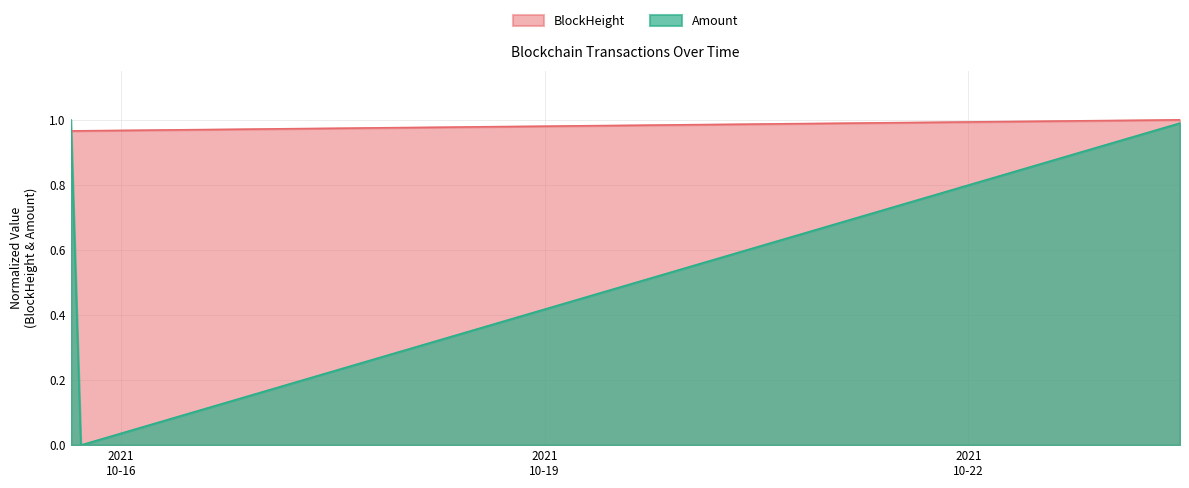

Which series changed the most between 2021-10-15 17:12:00 and 2021-10-23 11:57:00?

Amount